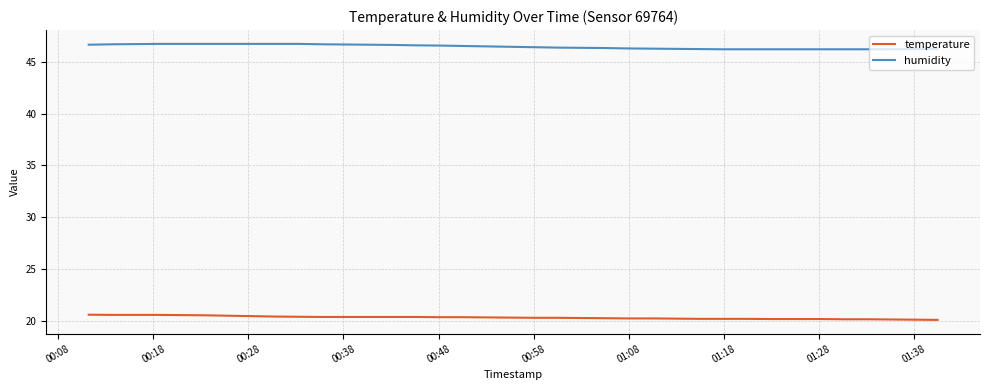

How many distinct data groups are displayed?

2